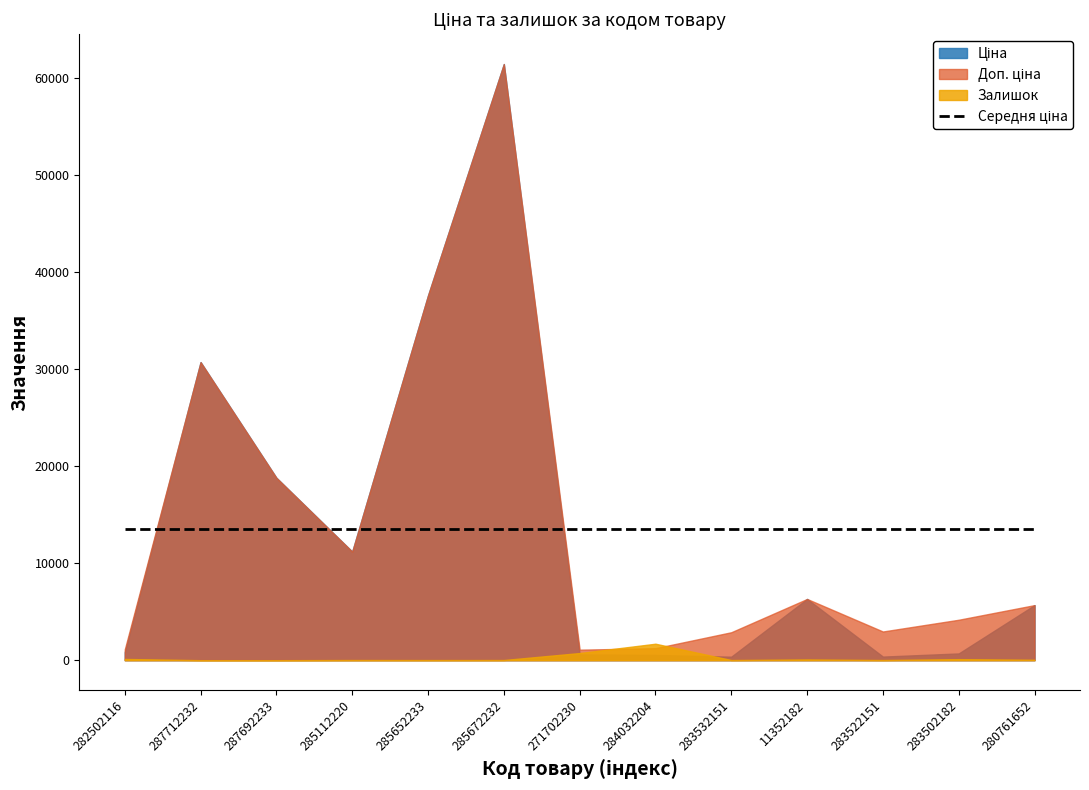

Where is the first local minimum for Залишок?

285652233